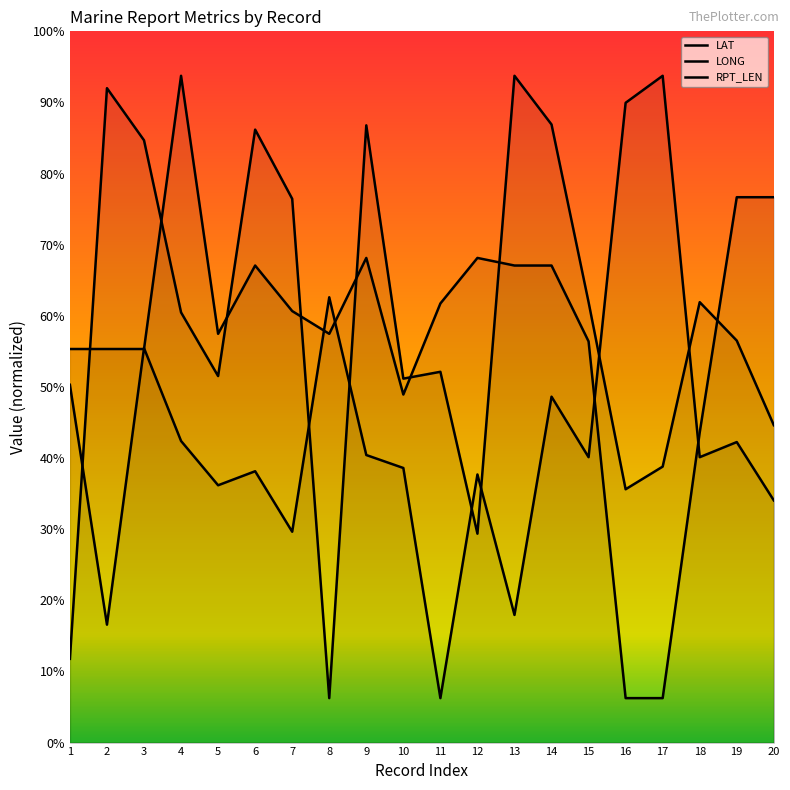

Reading left to right, transcribe all the data shown in this chart.

LAT: 1=80.5	2=26.5	3=88.8	4=67.8	5=57.9	6=61.0	7=47.4	8=100.2	9=64.7	10=61.8	11=10.0	12=60.3	13=28.7	14=77.8	15=64.2	16=143.9	17=150.0	18=64.2	19=67.6	20=54.5
LONG: 1=18.8	2=147.2	3=135.5	4=96.8	5=82.5	6=137.9	7=122.3	8=10.0	9=138.9	10=81.9	11=83.4	12=47.0	13=150.0	14=139.0	15=99.1	16=57.0	17=62.1	18=99.1	19=90.4	20=71.4
RPT_LEN: 1=88.5	2=88.5	3=88.5	4=150.0	5=92.0	6=107.3	7=97.1	8=92.0	9=109.0	10=78.3	11=98.8	12=109.0	13=107.3	14=107.3	15=90.2	16=10.0	17=10.0	18=69.8	19=122.7	20=122.7